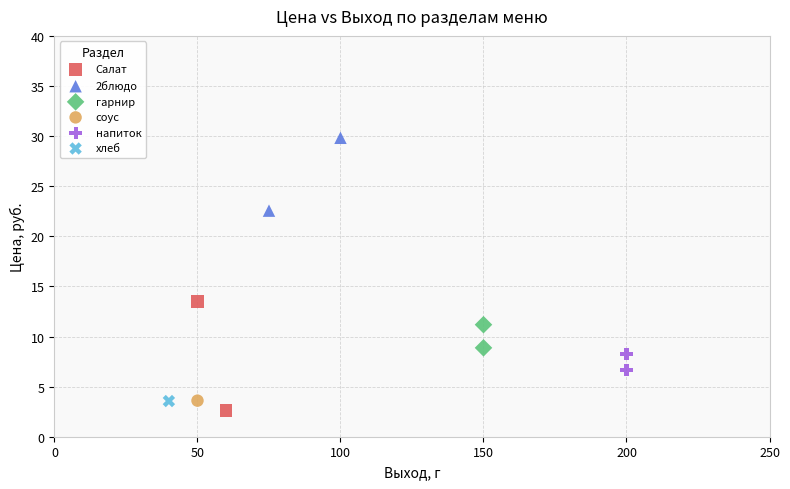

What are all the series names shown in the legend?

Салат, 2блюдо, гарнир, соус, напиток, хлеб